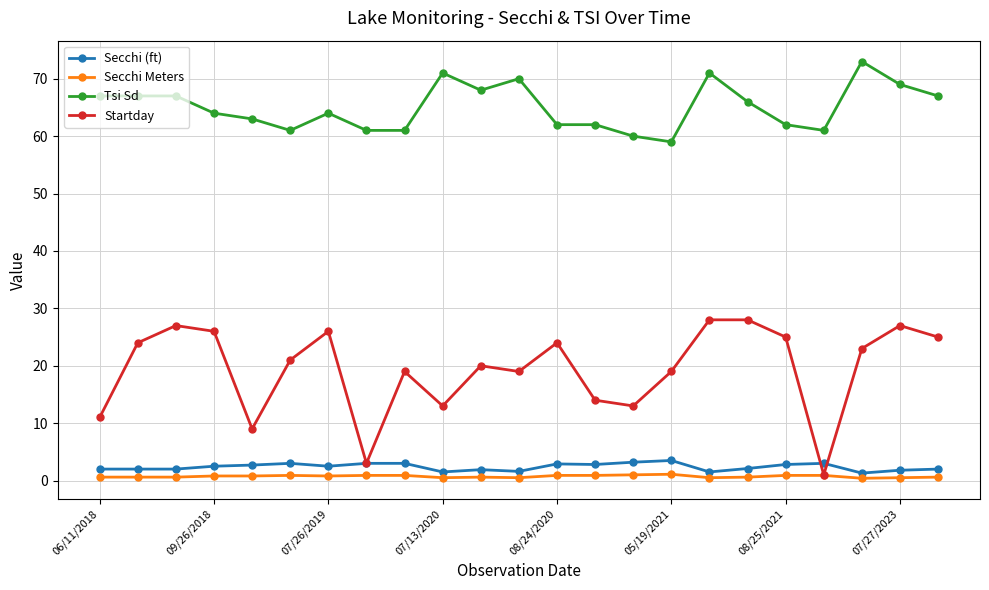

True or false: Tsi Sd has more than 2 interior local peaks.

True